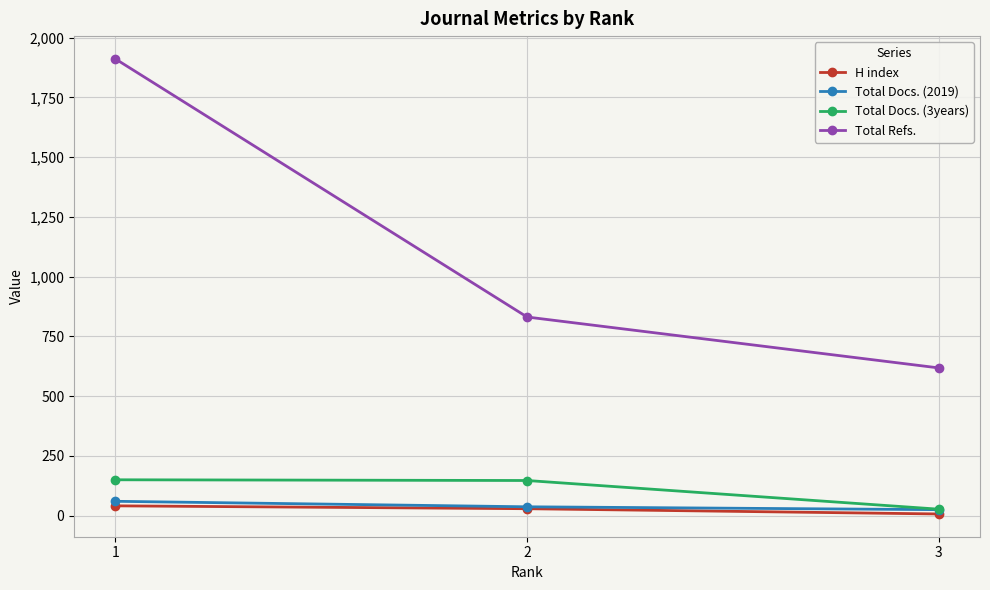

What is the approximate value of H index at 3?

7